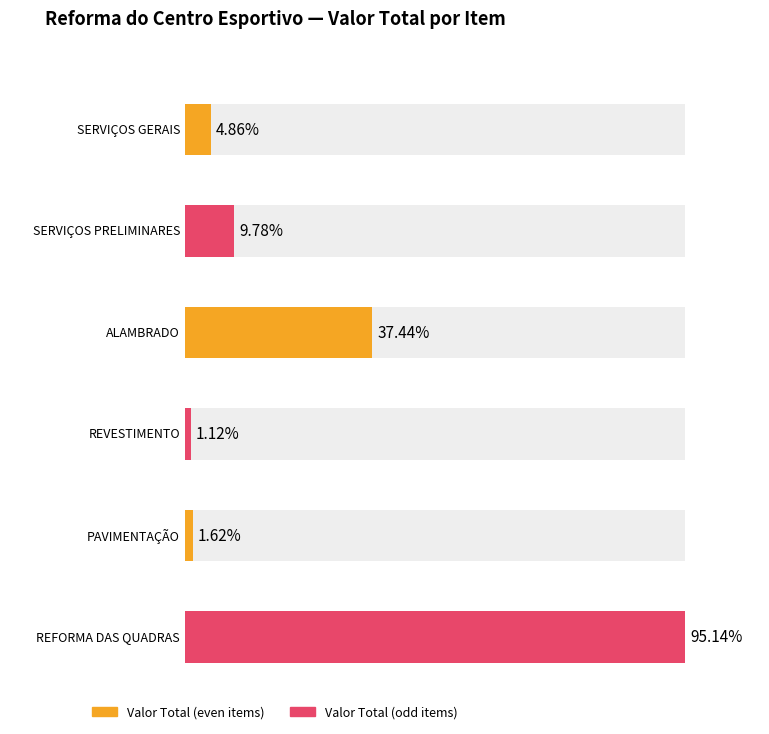

Reading left to right, transcribe all the data shown in this chart.

VALOR TOTAL: SERVIÇOS GERAIS=10647.8	SERVIÇOS PRELIMINARES=20402.0	ALAMBRADO=78084.9	REVESTIMENTO=2340.7	PAVIMENTAÇÃO=3372.8	REFORMA DAS QUADRAS=208532.0
(%): SERVIÇOS GERAIS=4.9	SERVIÇOS PRELIMINARES=9.8	ALAMBRADO=37.4	REVESTIMENTO=1.1	PAVIMENTAÇÃO=1.6	REFORMA DAS QUADRAS=95.1